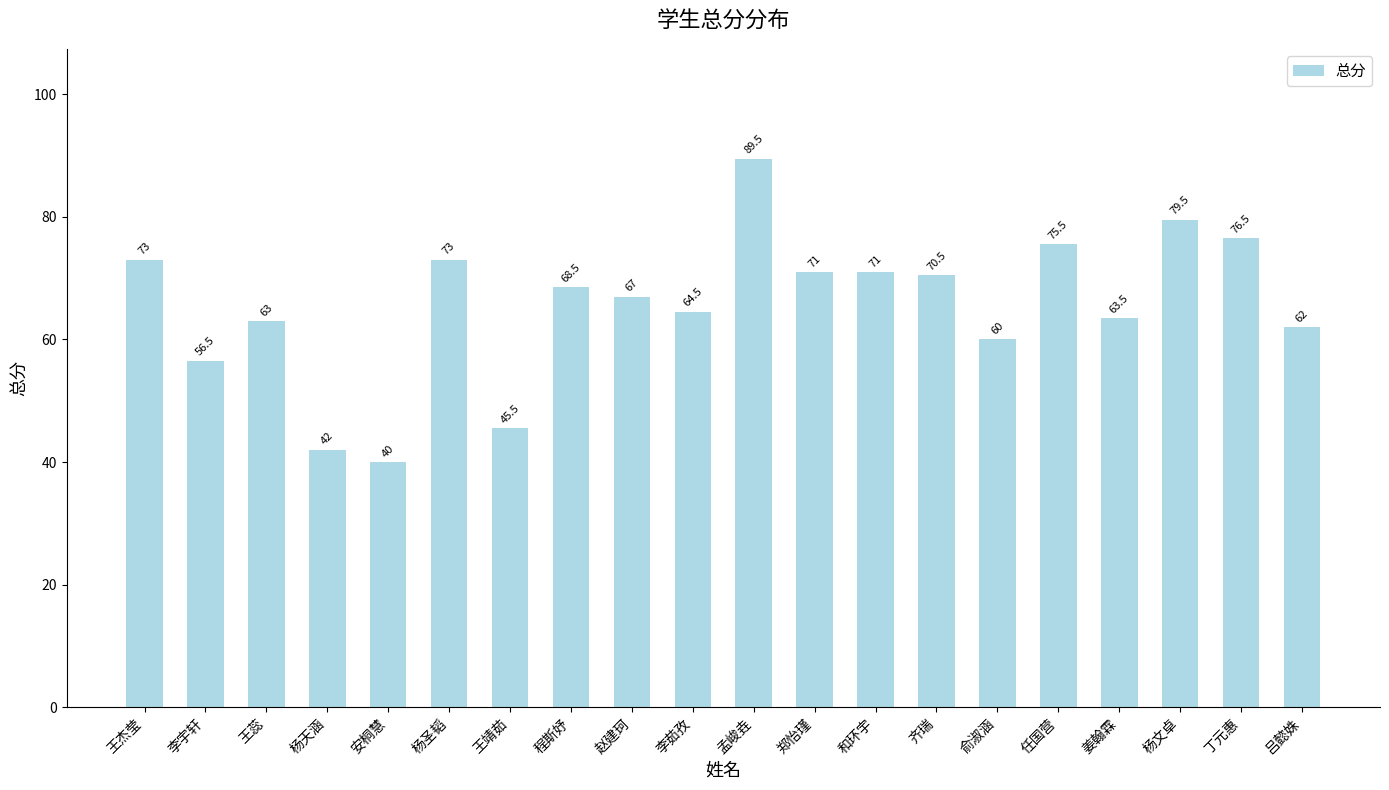

Reading left to right, transcribe all the data shown in this chart.

王杰莹=73.0	李宇轩=56.5	王蕊=63.0	杨天涵=42.0	安桐慧=40.0	杨圣韬=73.0	王靖茹=45.5	程斯妤=68.5	赵建珂=67.0	李茹孜=64.5	孟峻垚=89.5	郑怡瑾=71.0	和环宇=71.0	齐瑞=70.5	俞淑涵=60.0	任国营=75.5	姜翰霖=63.5	杨文卓=79.5	丁元惠=76.5	吕懿姝=62.0